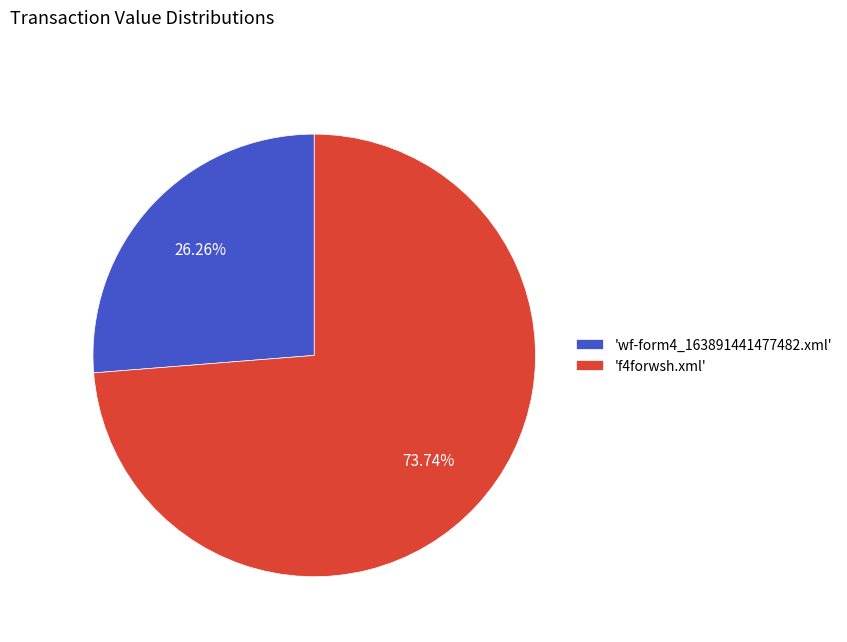

To the nearest percent, what is the average slice percentage?

50%